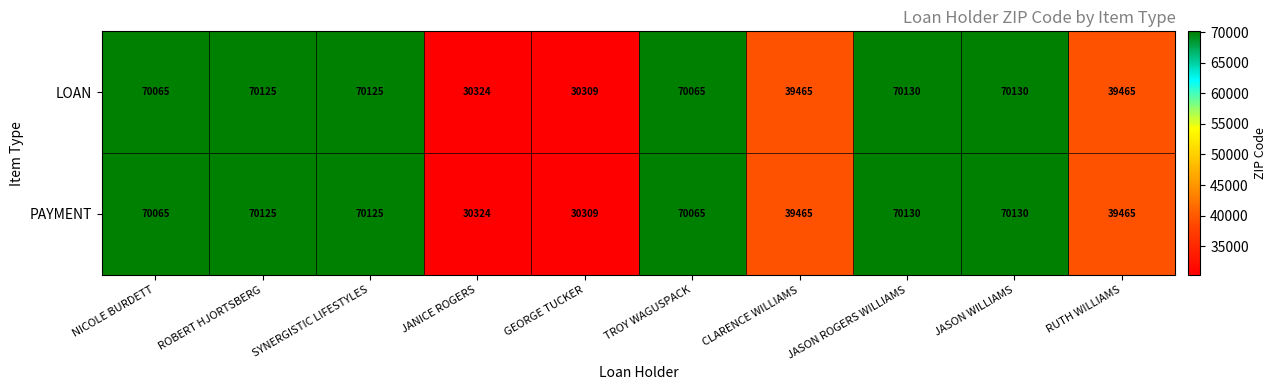

Which label corresponds to the smallest value in the chart?

GEORGE TUCKER